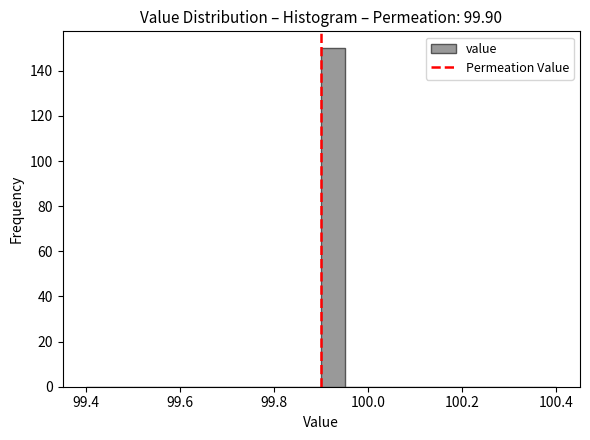

Read against the x-axis, roughly where is the centre of the tallest bar?

99.92